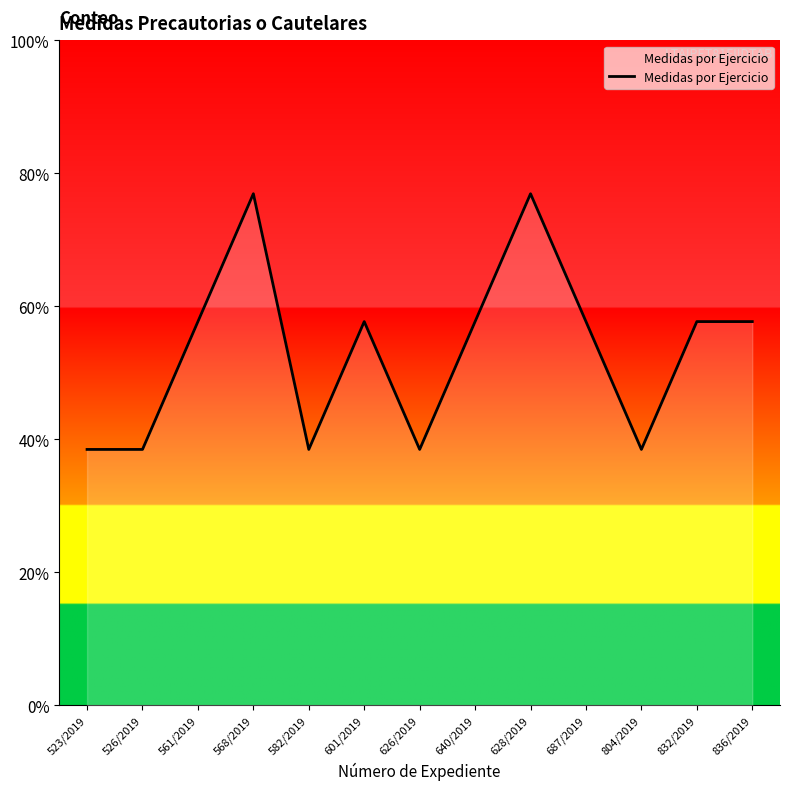

Is this an area chart (filled region under the line)?

Yes